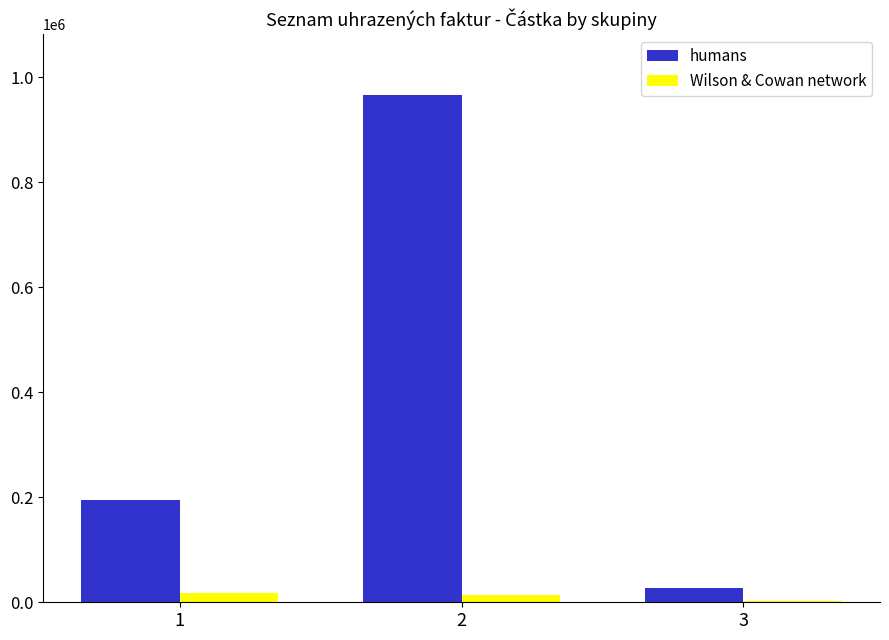

Between 2 and 3, which series saw the biggest shift?

humans